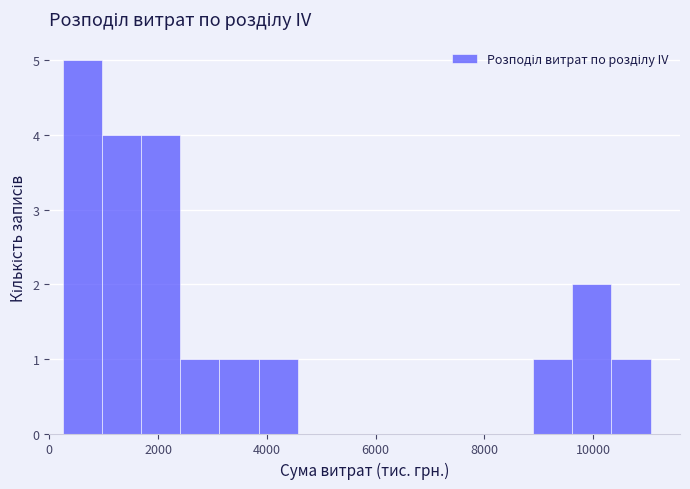

Around what value on the x-axis is the tallest bar? Give the approximate position of its centre, as read against the axis.

600